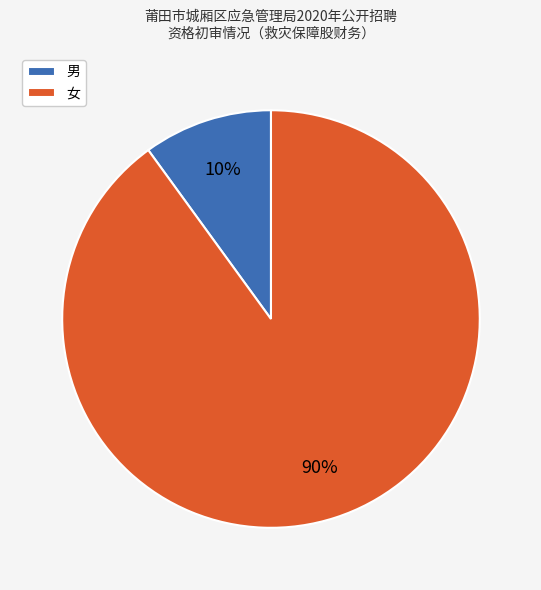

Between 女 and 男, which is larger?

女